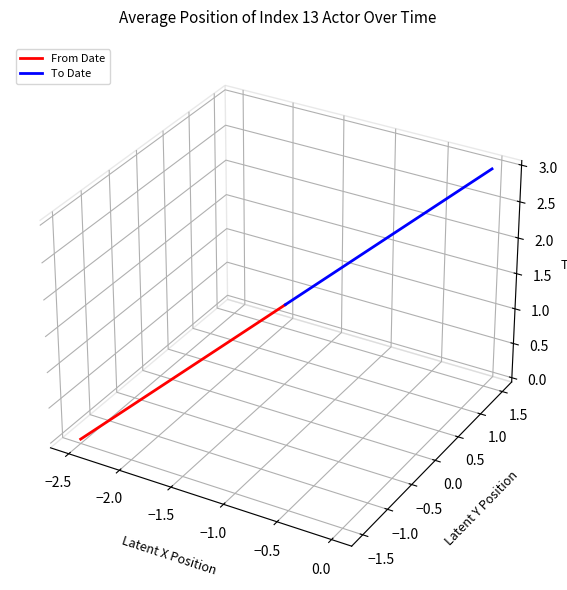

Between −3.0 and −1.5, which is larger?

−1.5